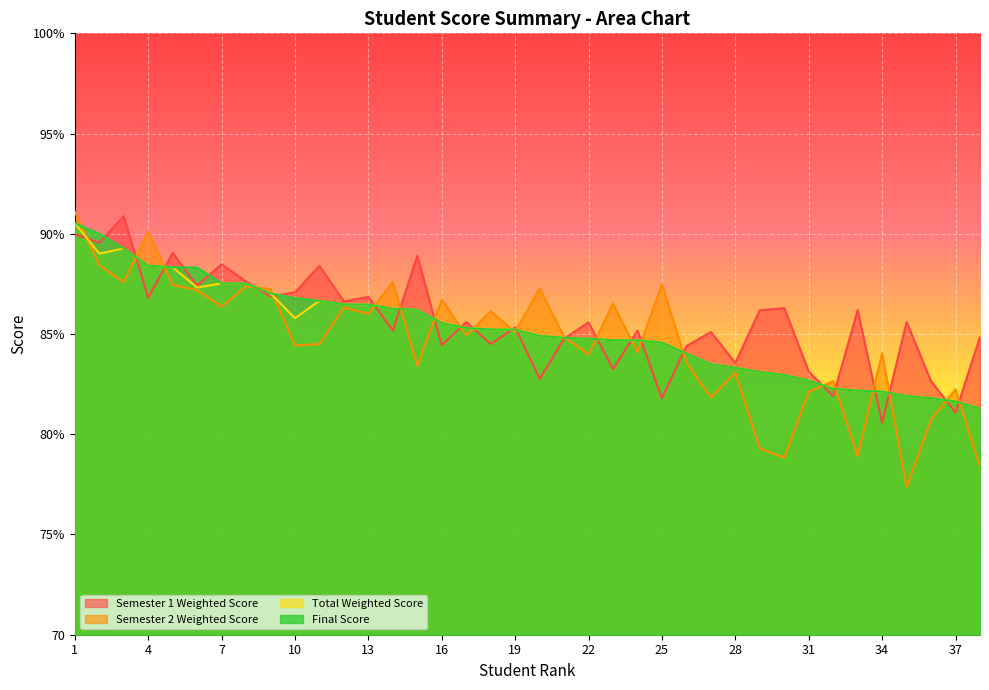

What value does the Final Score series have at 33?

82.2